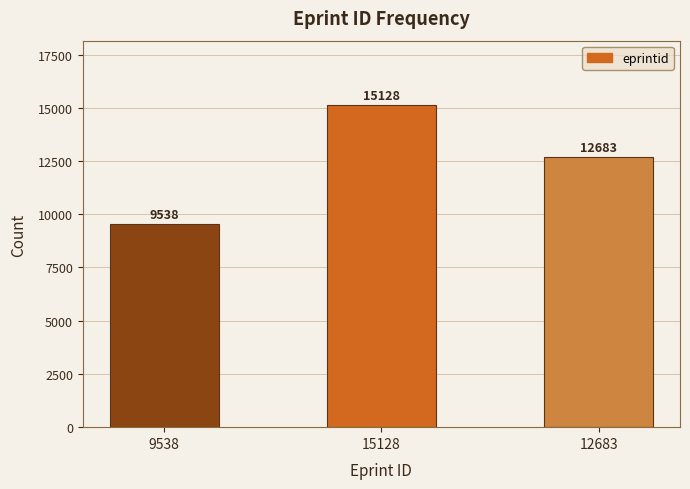

Reading right to left, what are all the values shown in this chart?

12683=12683	15128=15128	9538=9538